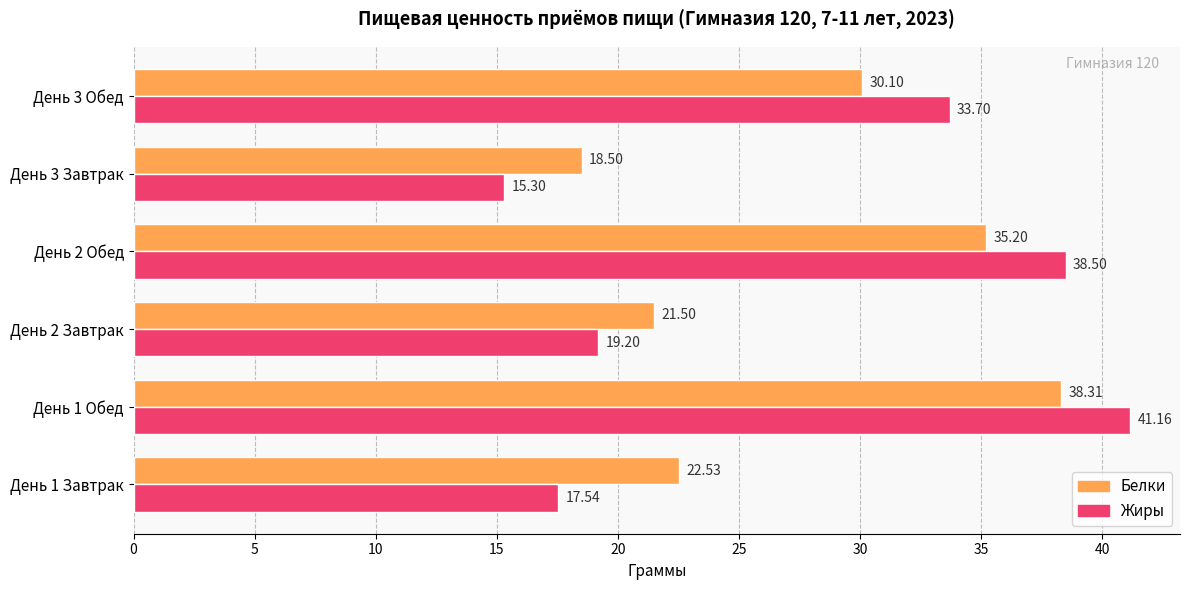

Count the number of data series in this chart.

2